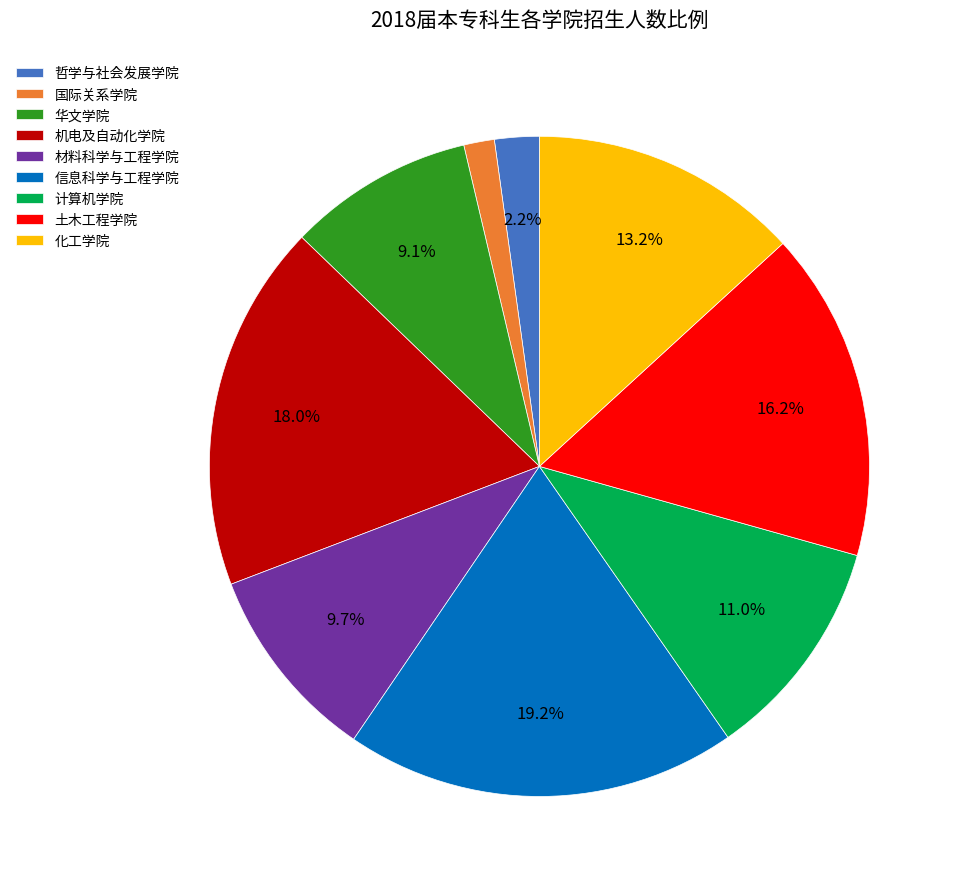

What is the ratio of the value at 机电及自动化学院 to the value at 华文学院?

2.0